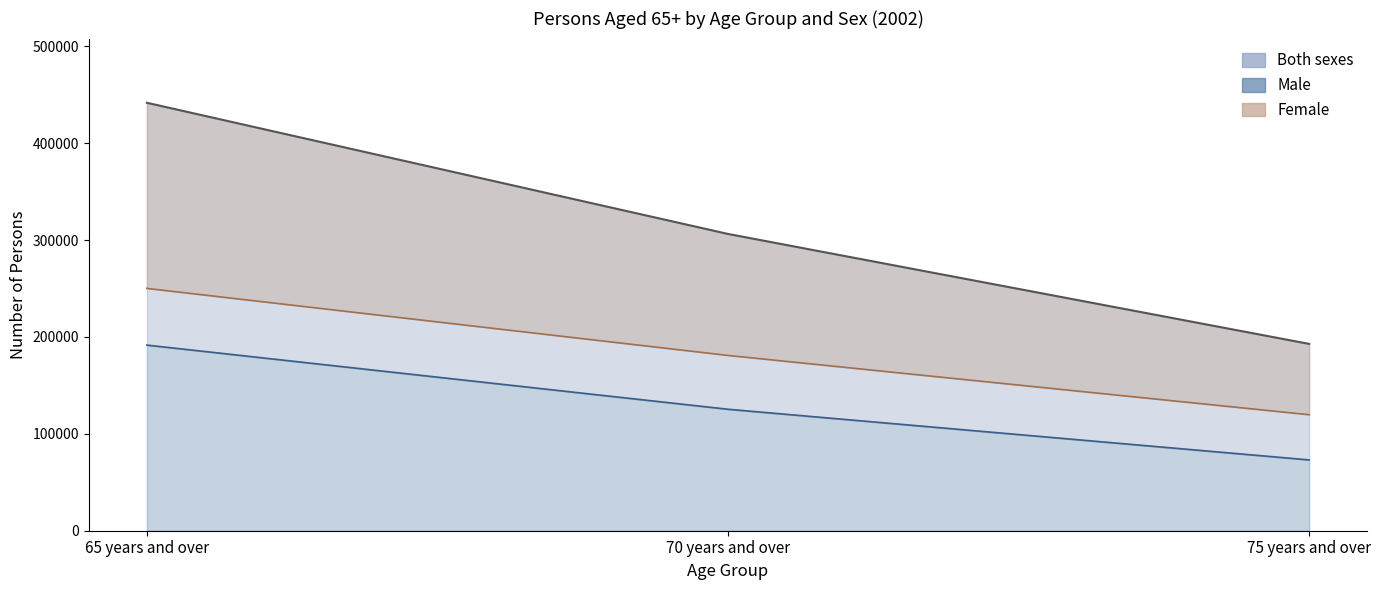

How many data points does each series have?

3